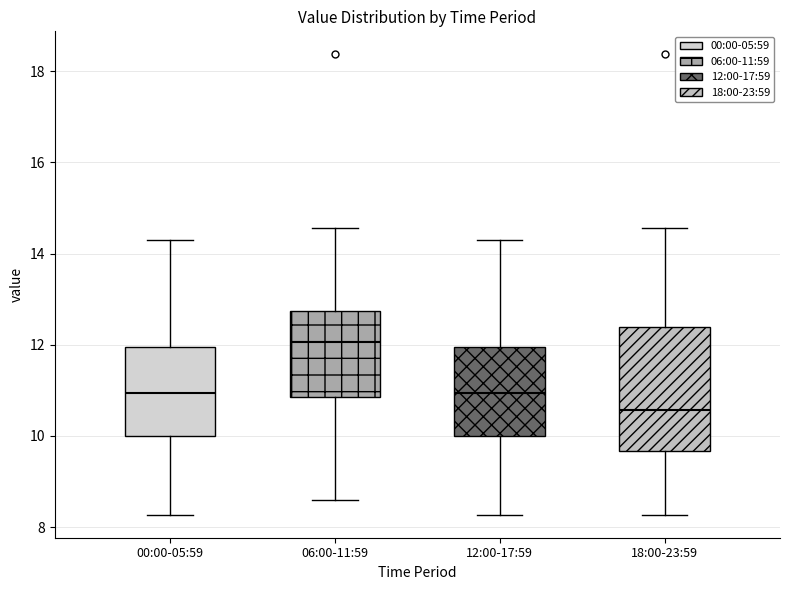

Which box is the tallest, from its lower edge to its upper edge?

18:00-23:59